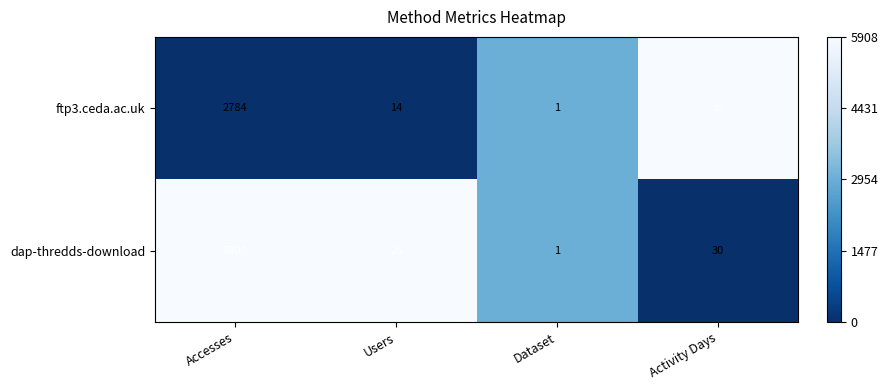

Where is ftp3.ceda.ac.uk nearest to the value 1392?

Activity Days